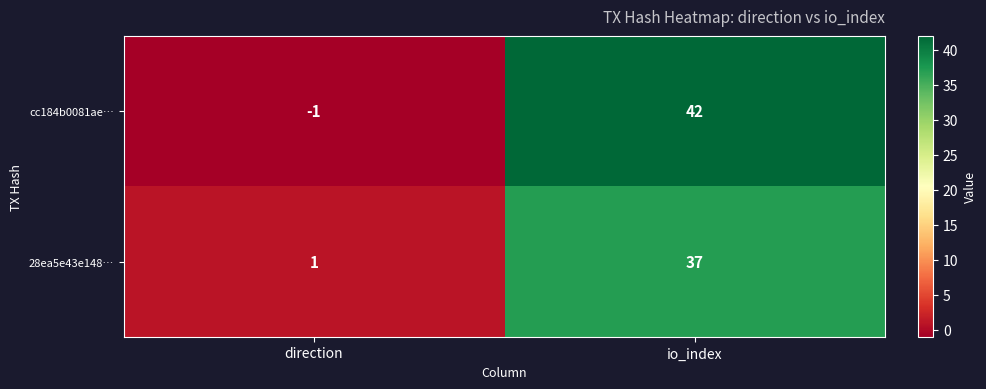

Which category has the lowest value in the 28ea5e43e148… series?

direction